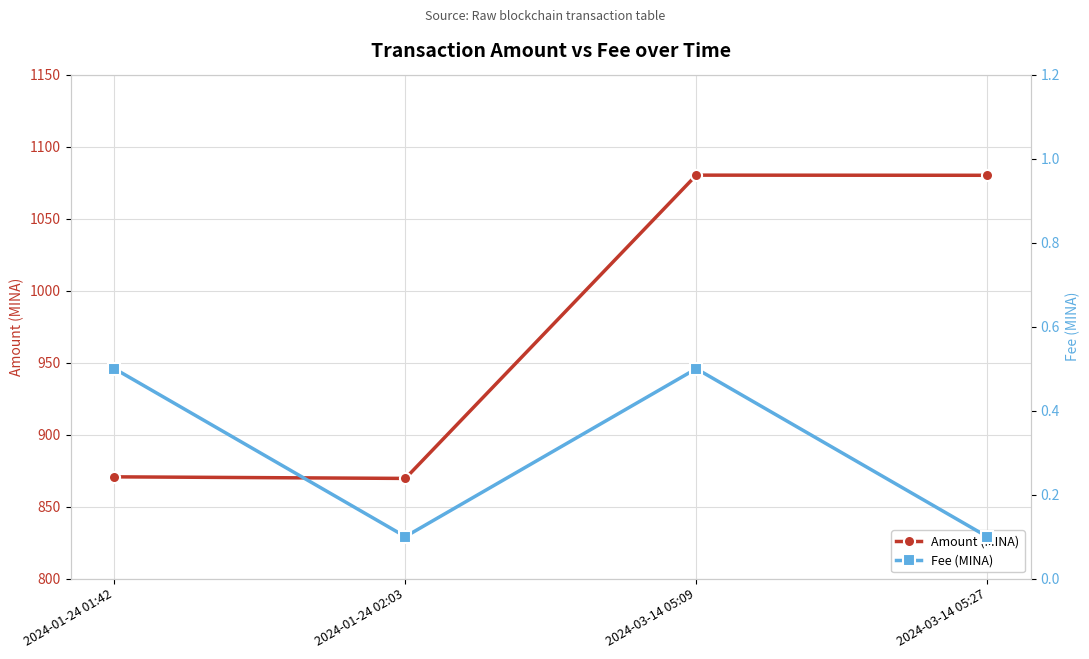

What is the approximate value of Fee (MINA) at 2024-03-14 05:09?

0.5